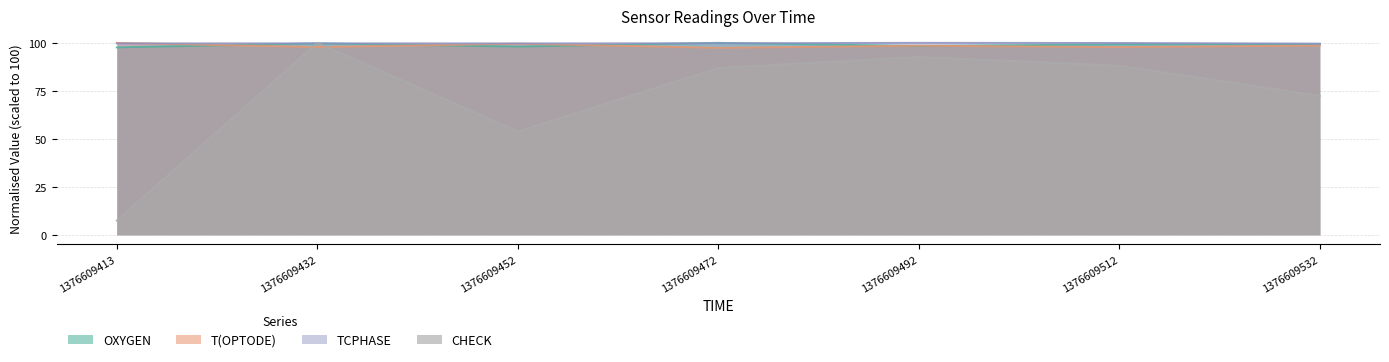

What is the difference between the maximum and minimum values in the CHECK series?

92.6